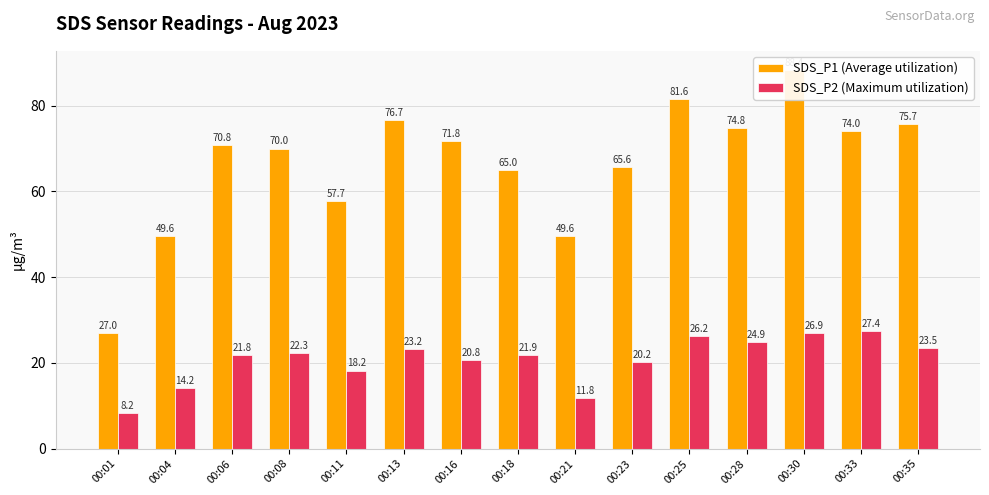

Reading left to right, list all the values displayed in this chart.

SDS_P1 (Average utilization): 00:01=27.0	00:04=49.6	00:06=70.8	00:08=70.0	00:11=57.7	00:13=76.7	00:16=71.8	00:18=65.0	00:21=49.6	00:23=65.6	00:25=81.6	00:28=74.8	00:30=88.4	00:33=74.0	00:35=75.7
SDS_P2 (Maximum utilization): 00:01=8.2	00:04=14.2	00:06=21.8	00:08=22.3	00:11=18.2	00:13=23.2	00:16=20.8	00:18=21.9	00:21=11.8	00:23=20.2	00:25=26.2	00:28=24.9	00:30=26.9	00:33=27.4	00:35=23.5